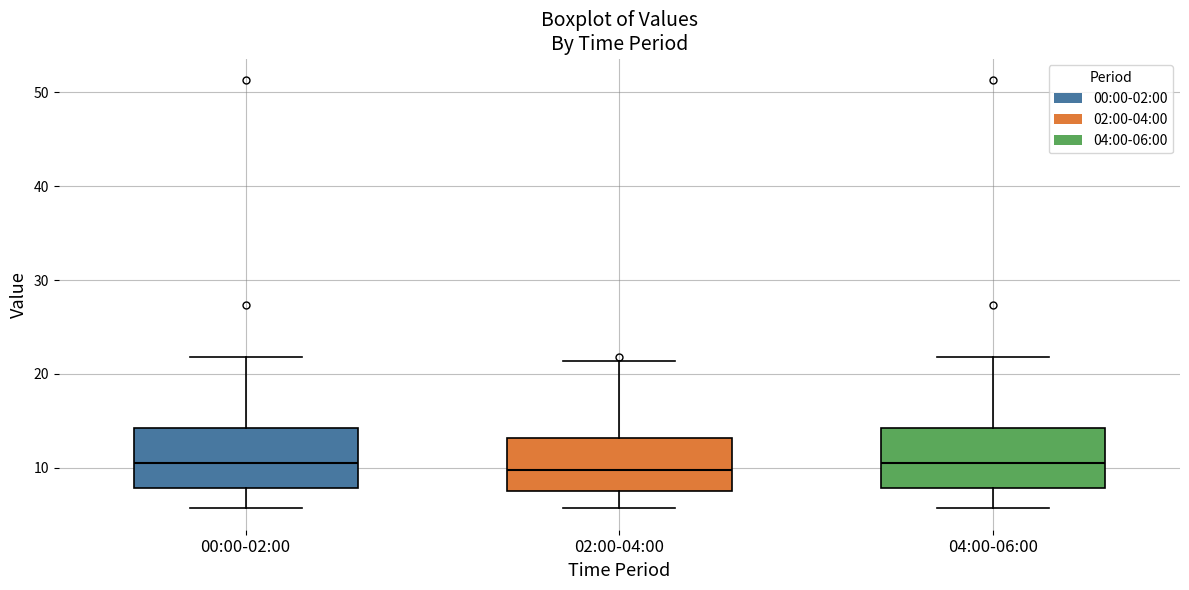

Reading left to right, read every box against the y-axis: the position of its median line, the range the box covers, and the ends of its whiskers. The values are not printed on the chart, so give them approximately, as read against the axis.

00:00-02:00: median 10, box 8 to 14, whiskers 6 to 22
02:00-04:00: median 10, box 8 to 13, whiskers 6 to 21
04:00-06:00: median 10, box 8 to 14, whiskers 6 to 22